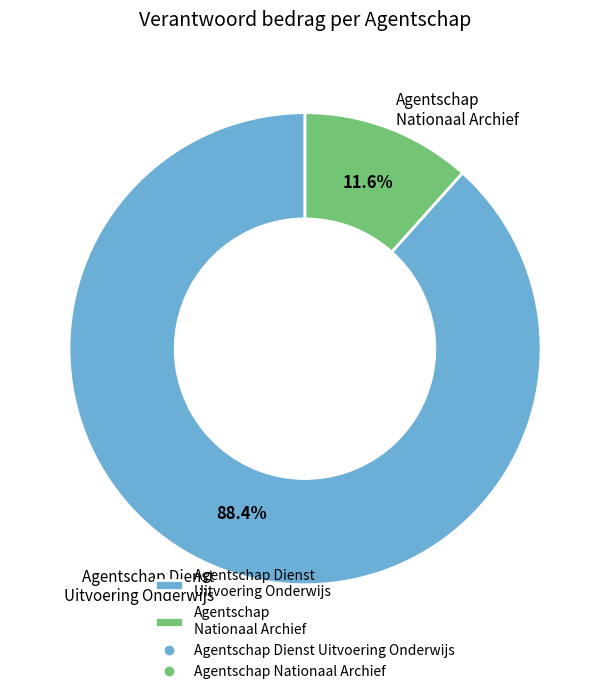

Is it true that Agentschap Dienst Uitvoering Onderwijs is 97% of the pie?

False